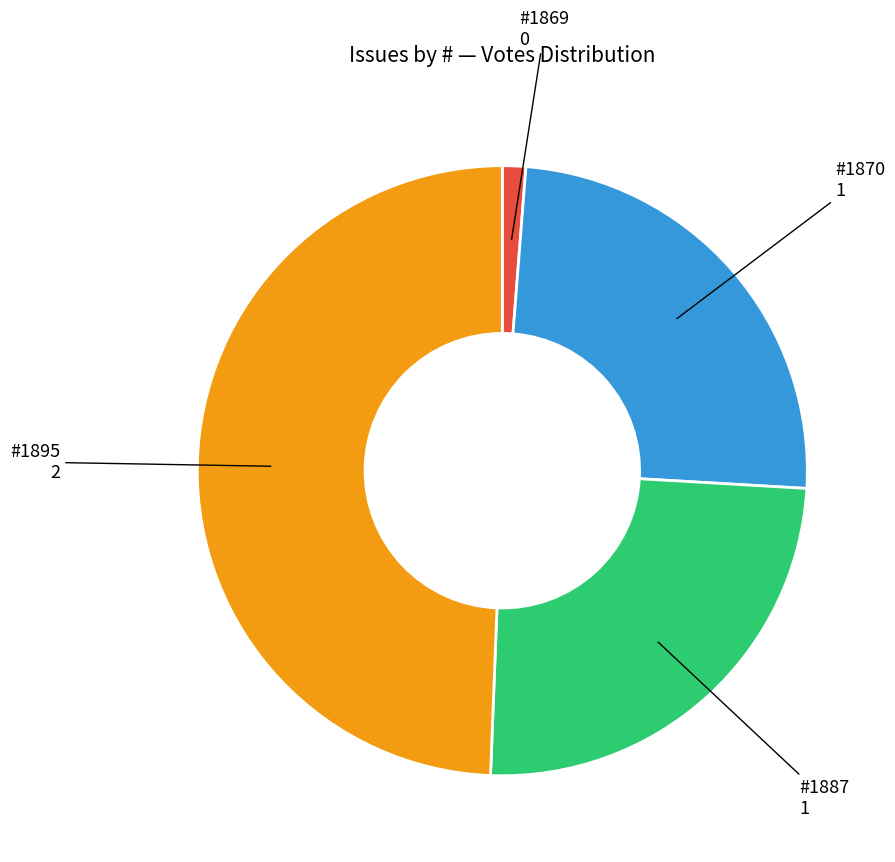

Is there a majority slice in this chart?

No